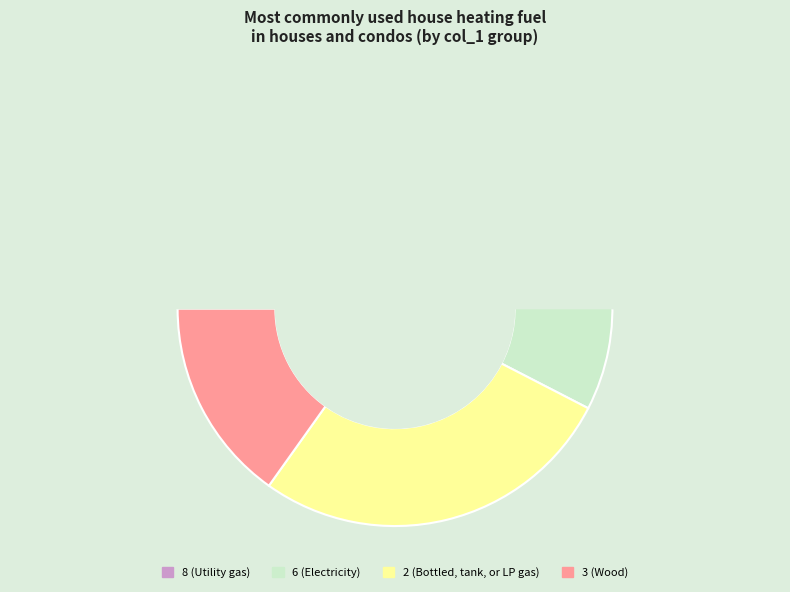

Which category has the biggest portion of the pie?

2